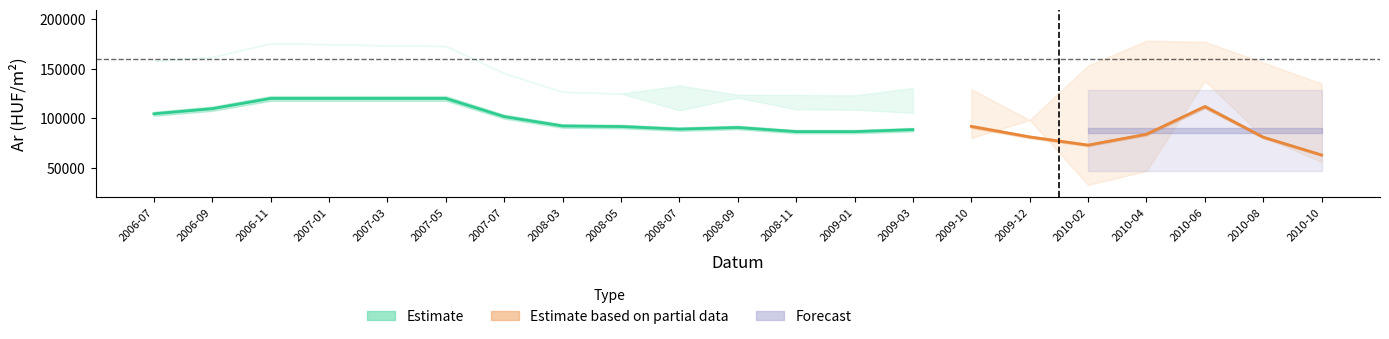

How many values in the Atlagos_real_ar series exceed 122249?

10